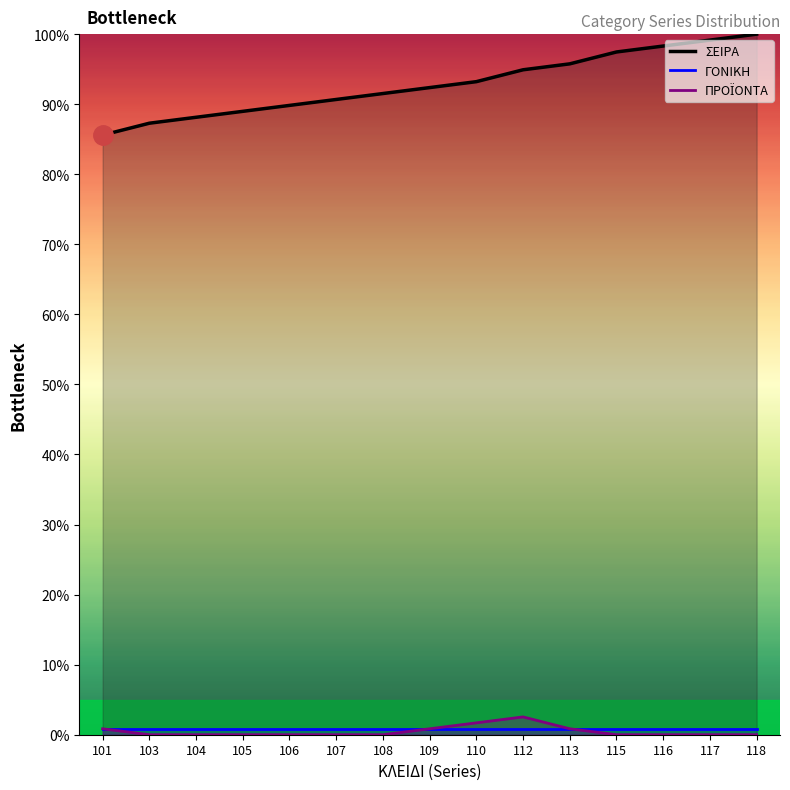

Reading left to right, transcribe all the data shown in this chart.

ΣΕΙΡΑ: 85.6	87.3	88.1	89.0	89.8	90.7	91.5	92.4	93.2	94.9	95.8	97.5	98.3	99.2	100.0
ΓΟΝΙΚΗ: 0.8	0.8	0.8	0.8	0.8	0.8	0.8	0.8	0.8	0.8	0.8	0.8	0.8	0.8	0.8
ΠΡΟΪΟΝΤΑ: 0.8	0.0	0.0	0.0	0.0	0.0	0.0	0.8	1.7	2.5	0.8	0.0	0.0	0.0	0.0